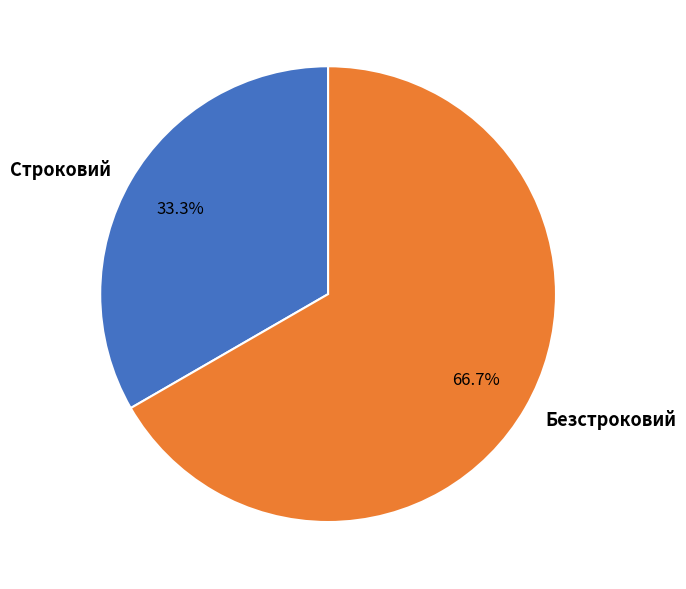

Between Безстроковий and Строковий, which is larger?

Безстроковий